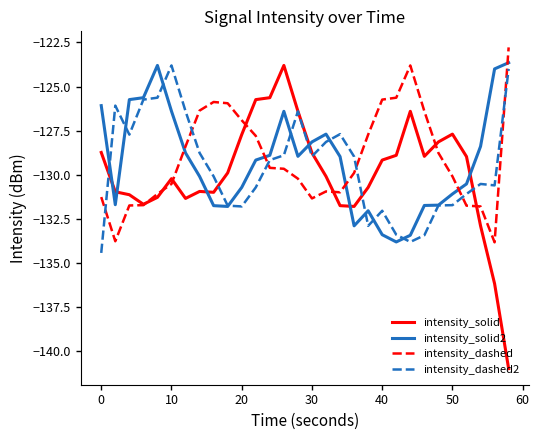

In intensity_dashed2, how many points are higher than both neighbors (excluding endpoints)?

6